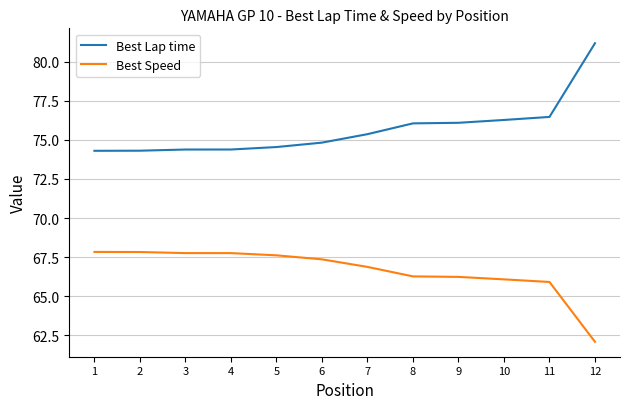

What is the difference between the Best Speed values at 3 and 8?

1.5